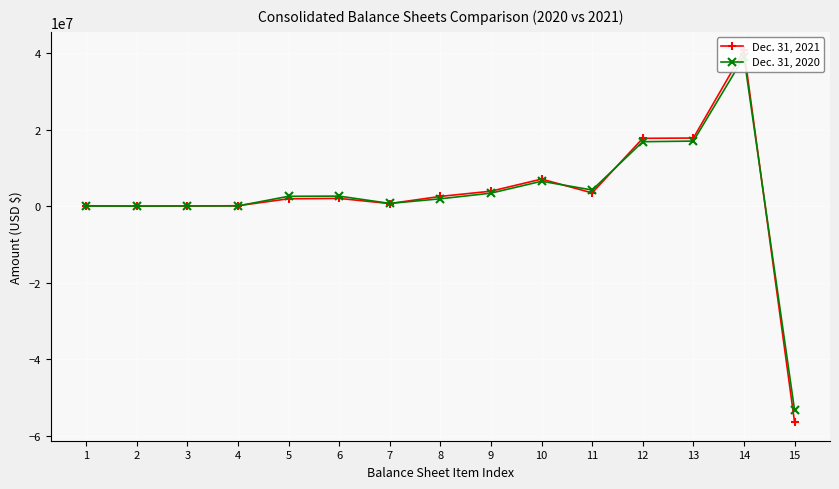

In Dec. 31, 2021, how many points are lower than both neighbors (excluding endpoints)?

3